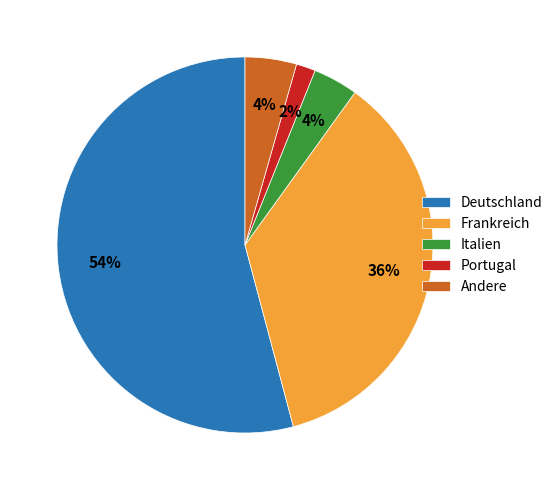

How many slices are in this pie chart?

5